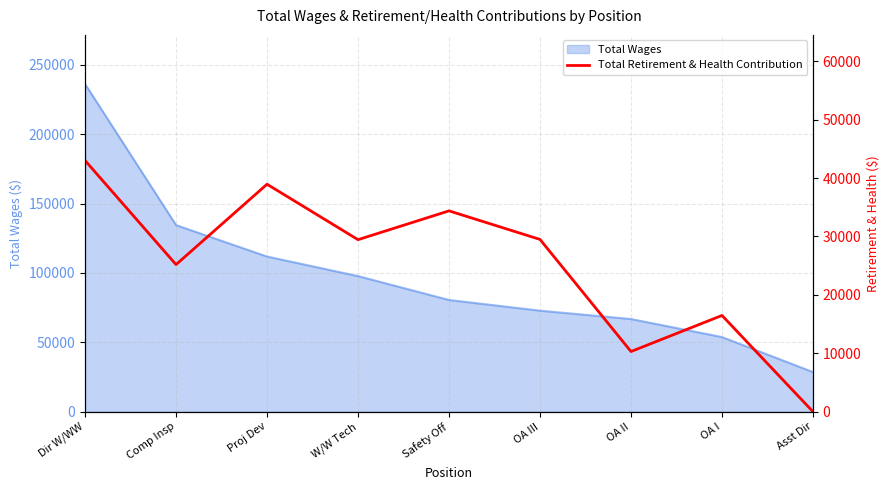

Count the values in the range 16477 to 34382.

5